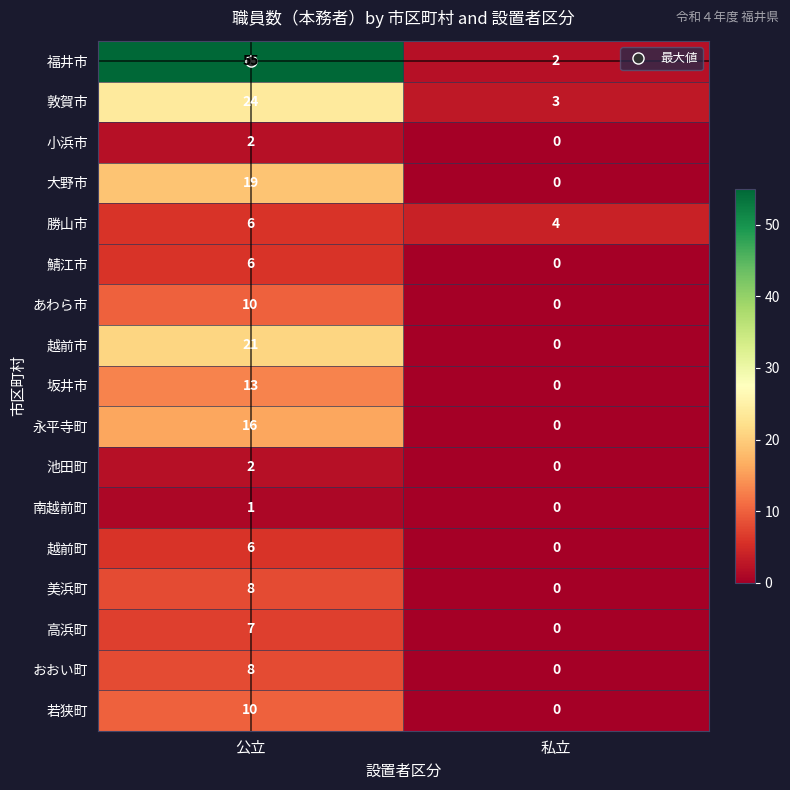

What is the difference between the 越前町 values at 私立 and 公立?

6